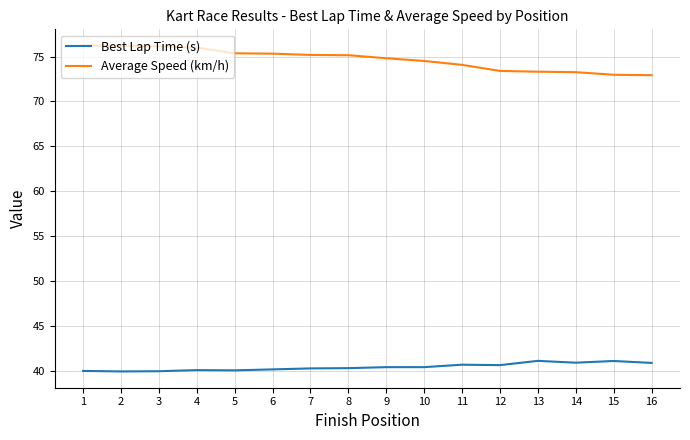

True or false: Average Speed (km/h) and Best Lap Time (s) cross at least once.

False